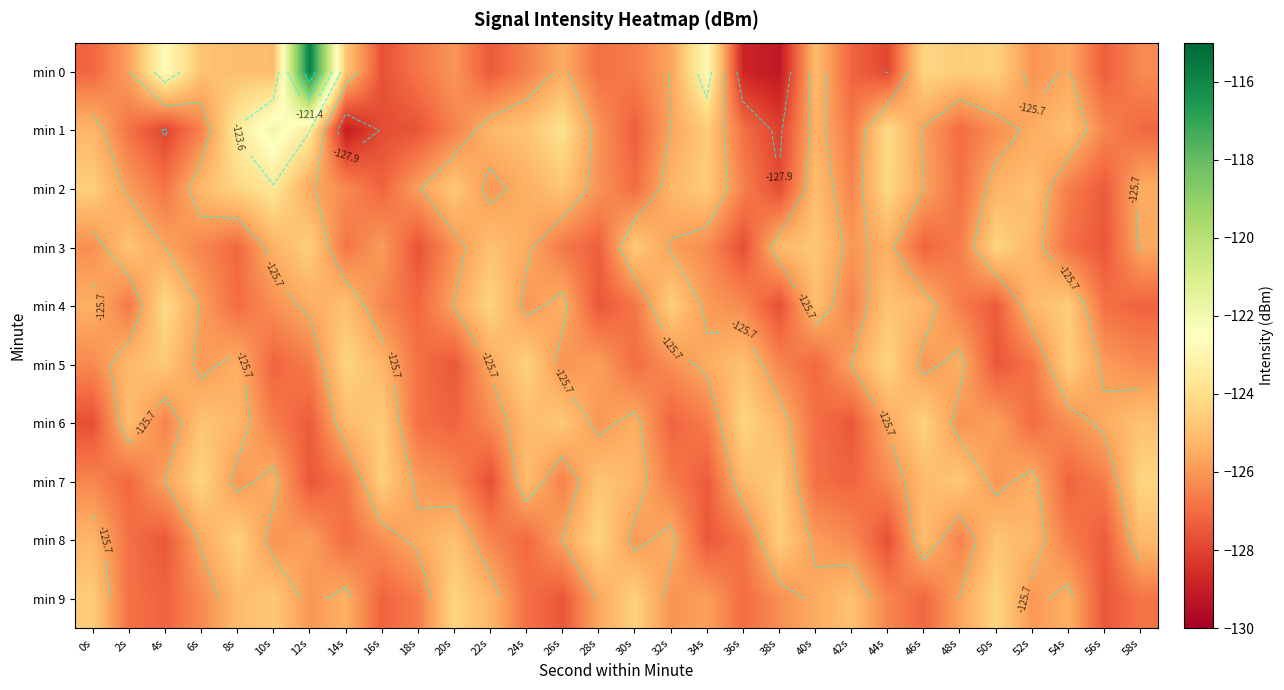

What is the lowest value of the min 5 series?

-127.5